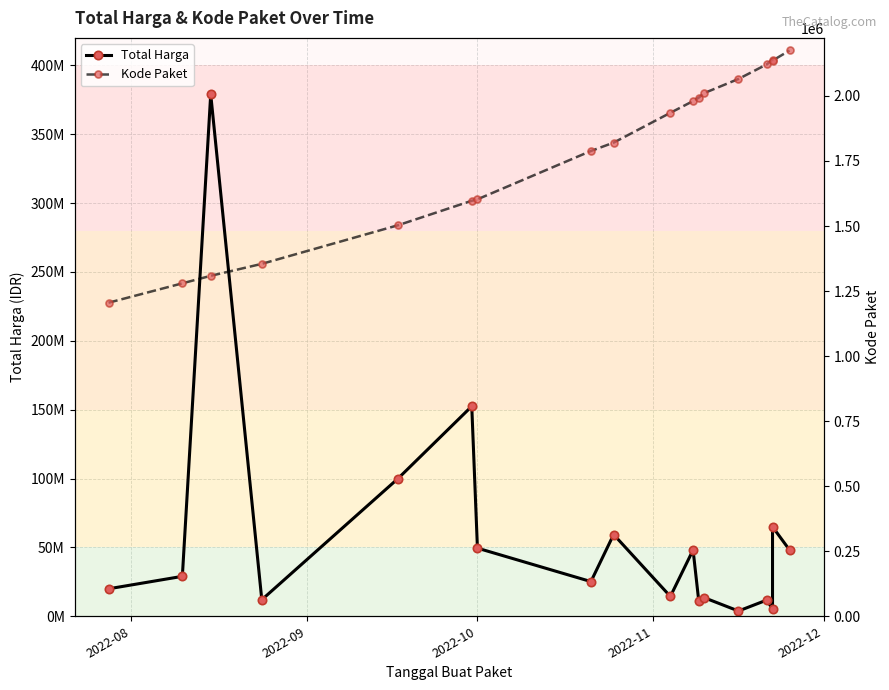

True or false: Total Harga and Kode Paket cross at least once.

False